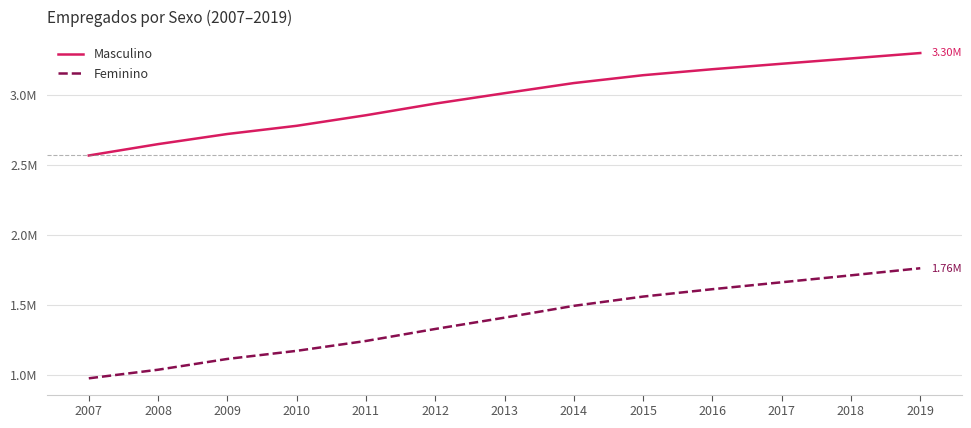

True or false: Feminino and Masculino intersect in this chart.

False